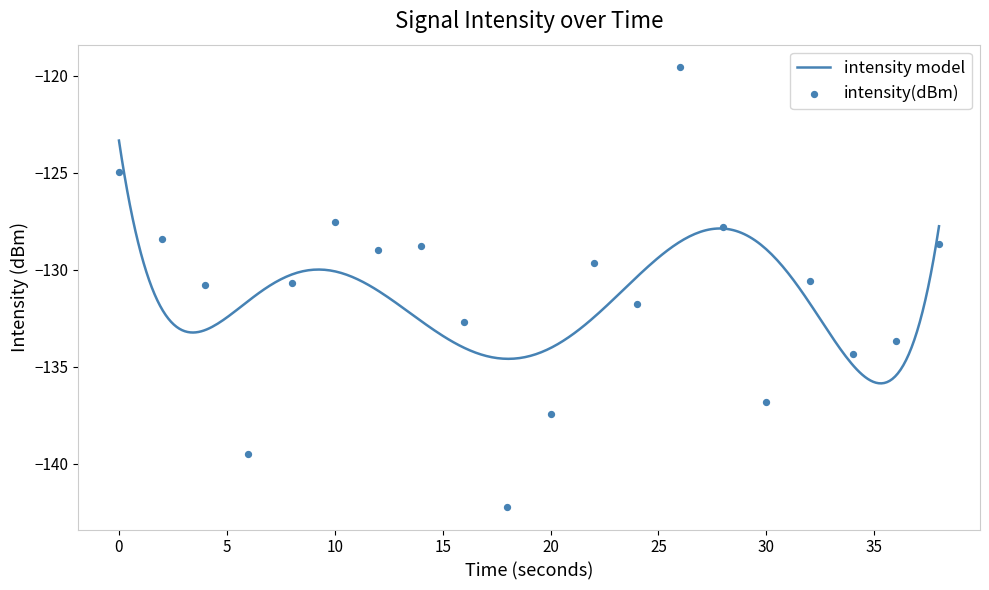

What is the change in value from 24 to 38?

+3.1